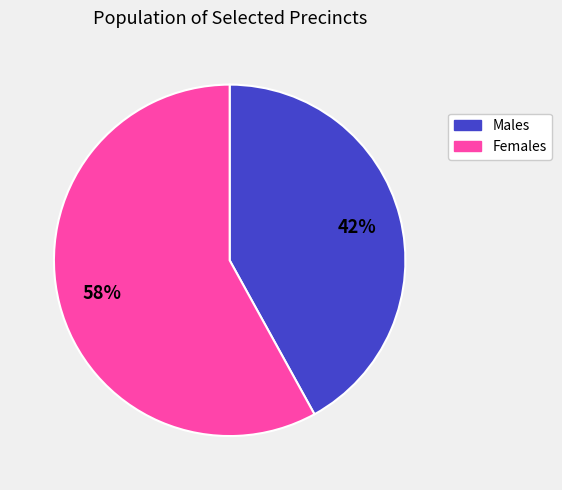

To the nearest percent, what is the average slice percentage?

50%